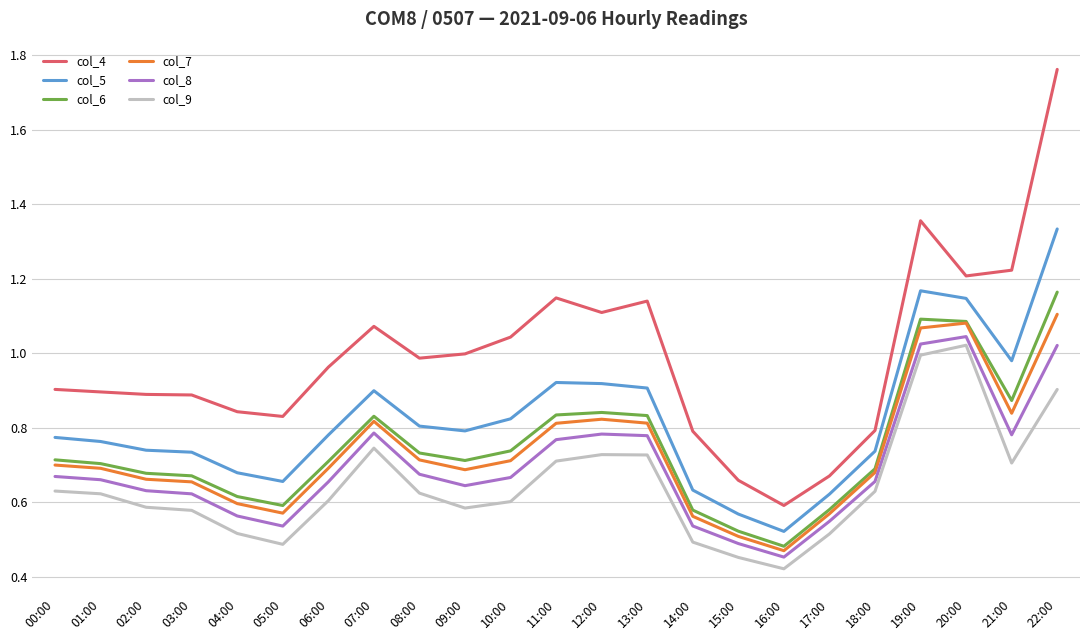

True or false: col_4 and col_6 intersect in this chart.

False